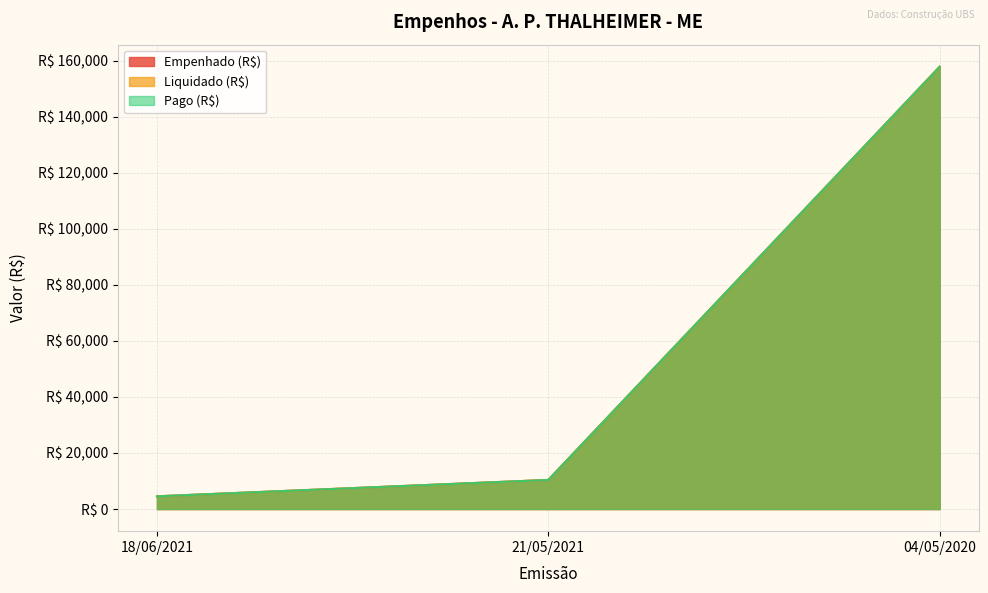

Reading right to left, transcribe all the data shown in this chart.

Empenhado (R$): 04/05/2020=157825.0	21/05/2021=10392.7	18/06/2021=4544.5
Liquidado (R$): 04/05/2020=157825.0	21/05/2021=10392.7	18/06/2021=4544.5
Pago (R$): 04/05/2020=157825.0	21/05/2021=10392.7	18/06/2021=4544.5